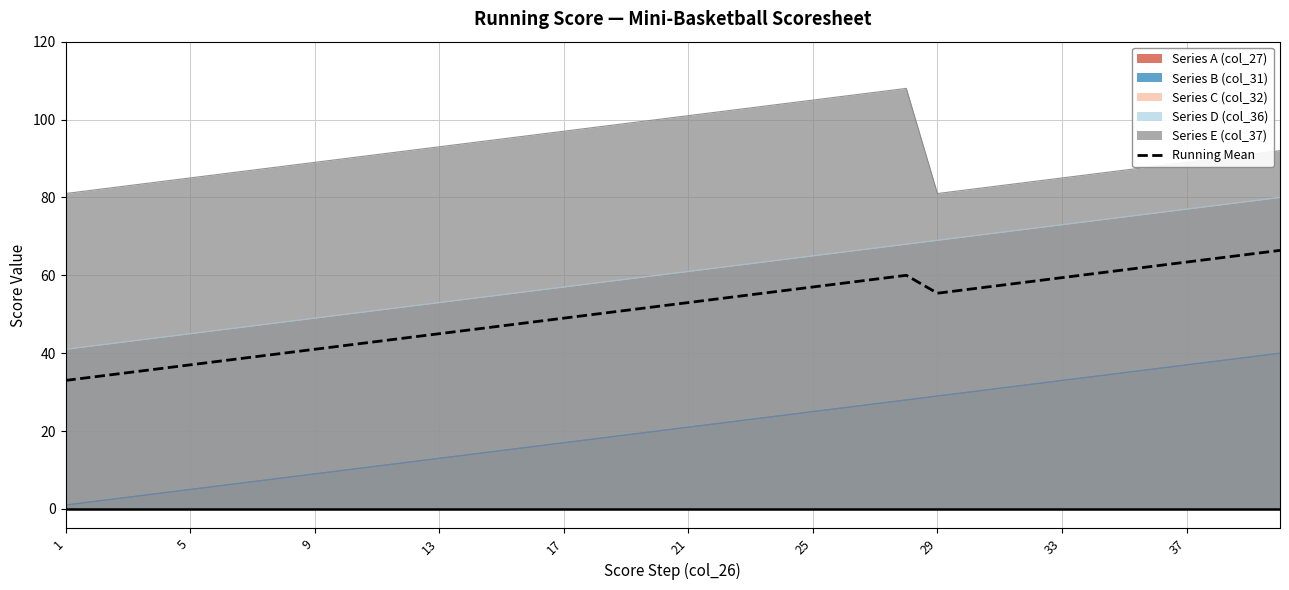

Does the chart display data point markers on the line(s)?

No